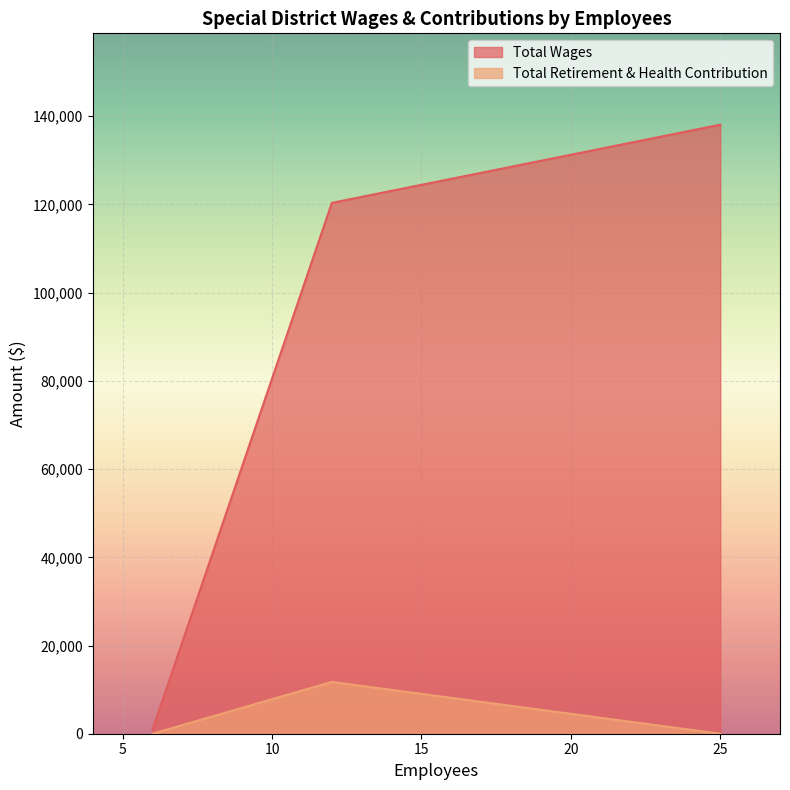

True or false: the data shows 4620 at 12.

False